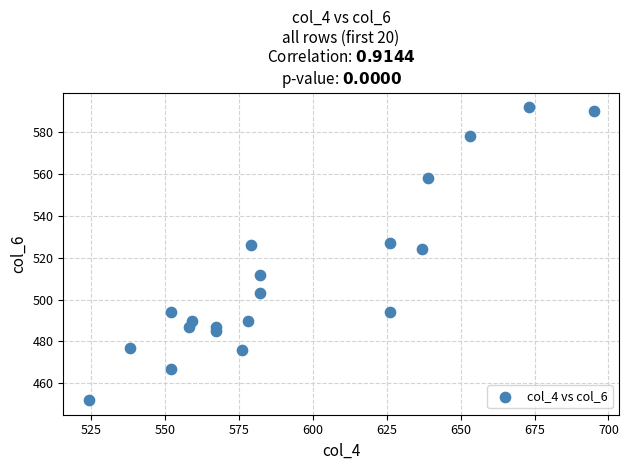

What Y value in the scatter plot is closest to 522?

524